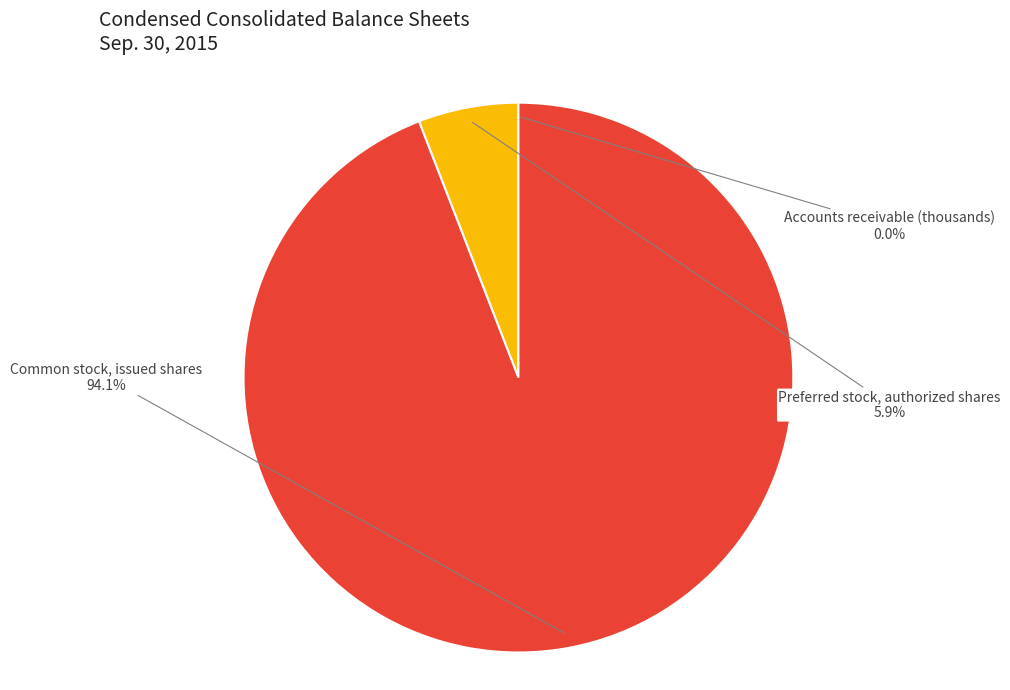

To the nearest percent, what is the average slice percentage?

33%